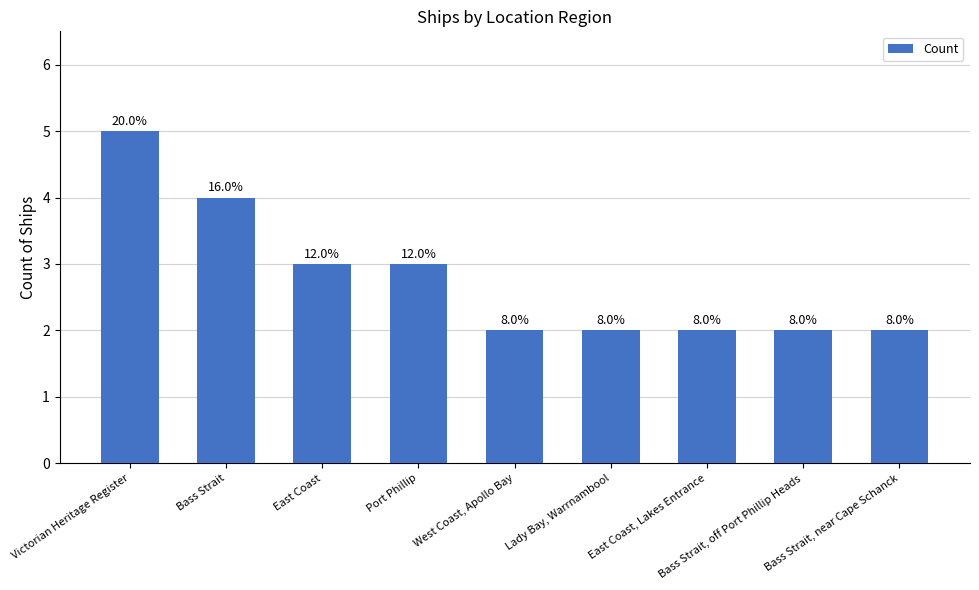

Rank the categories by value from highest to lowest.

Victorian Heritage Register, Bass Strait, East Coast, Port Phillip, West Coast, Apollo Bay, Lady Bay, Warrnambool, East Coast, Lakes Entrance, Bass Strait, off Port Phillip Heads, Bass Strait, near Cape Schanck